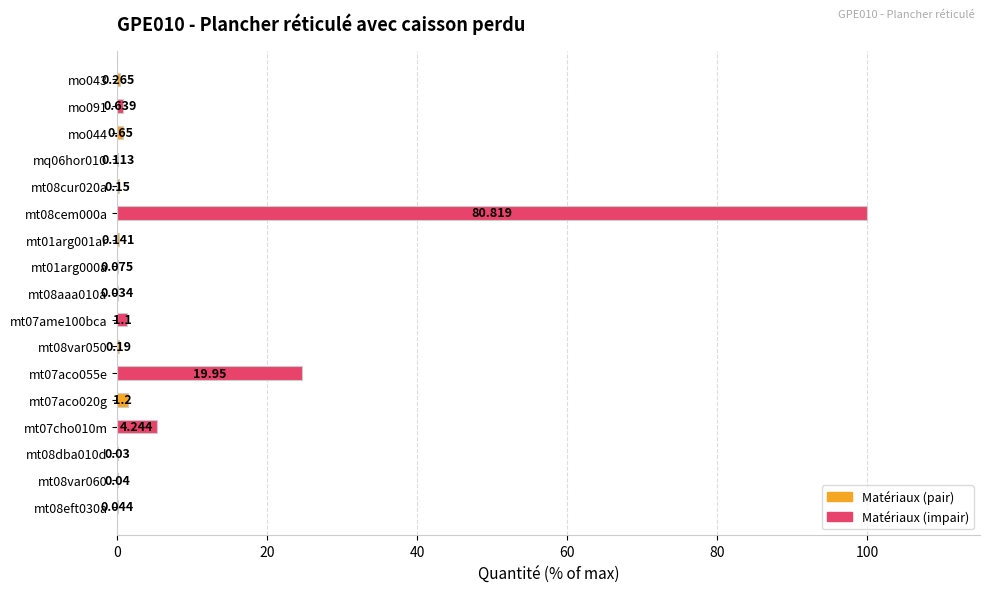

What is the greatest value displayed?

100.0